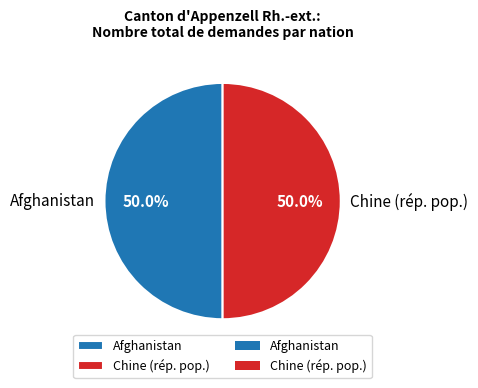

What is the ratio of the value at Chine (rép. pop.) to the value at Afghanistan?

1.0